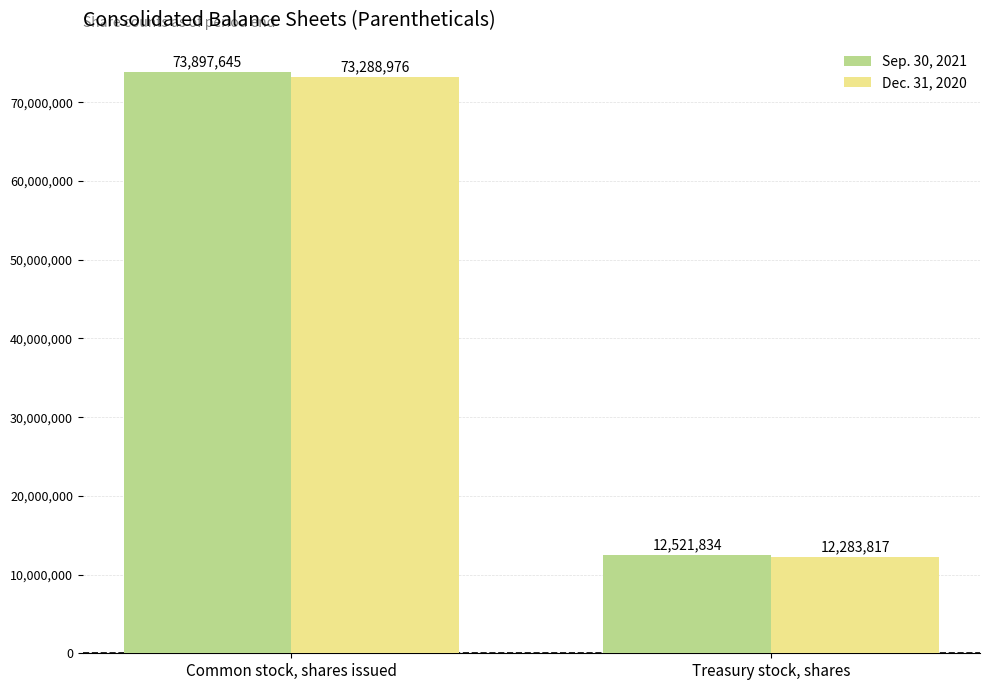

What is the difference between the highest and lowest values at Treasury stock, shares?

238017